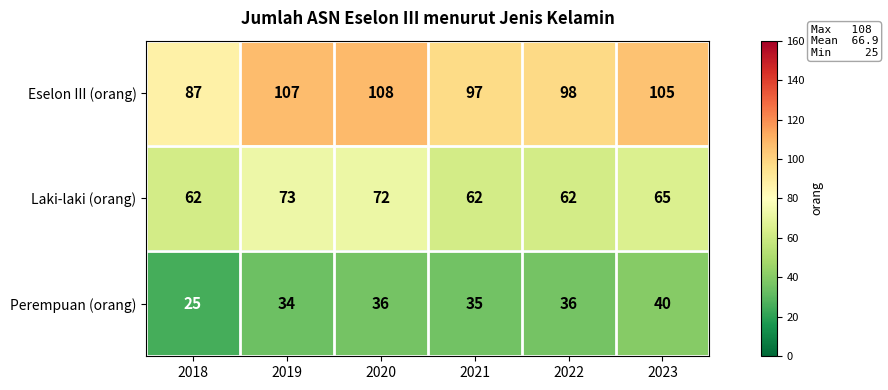

Reading right to left, transcribe all the data shown in this chart.

Eselon III (orang): 2023=105	2022=98	2021=97	2020=108	2019=107	2018=87
Laki-laki (orang): 2023=65	2022=62	2021=62	2020=72	2019=73	2018=62
Perempuan (orang): 2023=40	2022=36	2021=35	2020=36	2019=34	2018=25